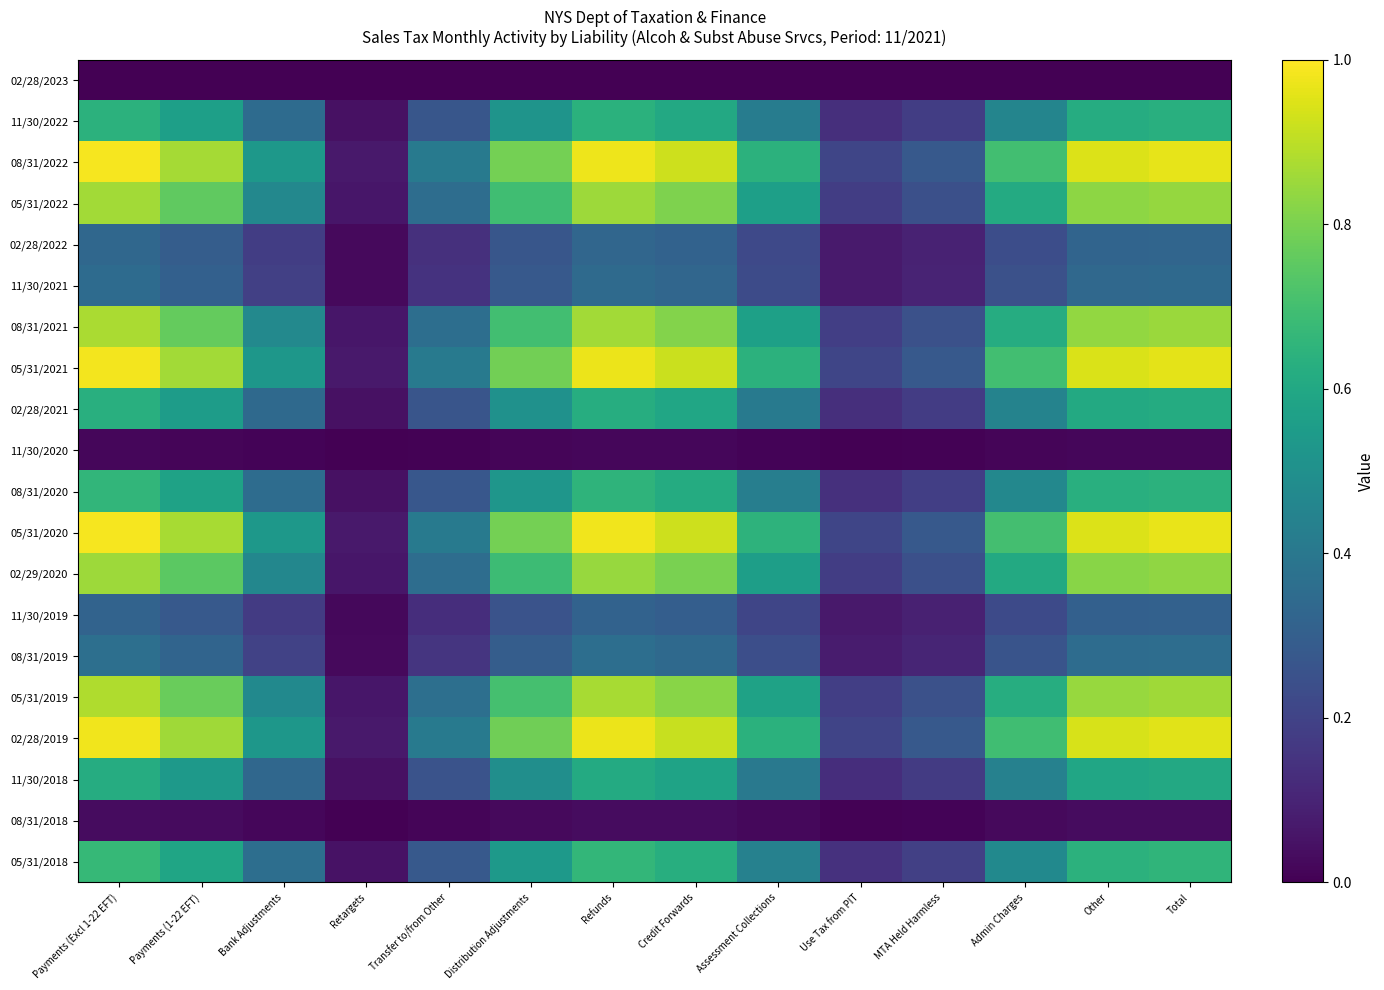

Reading left to right, list all the values displayed in this chart.

02/28/2023: Payments (Excl 1-22 EFT)=0.0	Payments (1-22 EFT)=0.0	Bank Adjustments=0.0	Retargets=0.0	Transfer to/from Other=0.0	Distribution Adjustments=0.0	Refunds=0.0	Credit Forwards=0.0	Assessment Collections=0.0	Use Tax from PIT=0.0	MTA Held Harmless=0.0	Admin Charges=0.0	Other=0.0	Total=0.0
11/30/2022: Payments (Excl 1-22 EFT)=0.6	Payments (1-22 EFT)=0.6	Bank Adjustments=0.3	Retargets=0.0	Transfer to/from Other=0.3	Distribution Adjustments=0.5	Refunds=0.6	Credit Forwards=0.6	Assessment Collections=0.4	Use Tax from PIT=0.1	MTA Held Harmless=0.2	Admin Charges=0.5	Other=0.6	Total=0.6
08/31/2022: Payments (Excl 1-22 EFT)=1.0	Payments (1-22 EFT)=0.9	Bank Adjustments=0.5	Retargets=0.1	Transfer to/from Other=0.4	Distribution Adjustments=0.8	Refunds=1.0	Credit Forwards=0.9	Assessment Collections=0.6	Use Tax from PIT=0.2	MTA Held Harmless=0.3	Admin Charges=0.7	Other=0.9	Total=1.0
05/31/2022: Payments (Excl 1-22 EFT)=0.9	Payments (1-22 EFT)=0.8	Bank Adjustments=0.5	Retargets=0.1	Transfer to/from Other=0.4	Distribution Adjustments=0.7	Refunds=0.9	Credit Forwards=0.8	Assessment Collections=0.6	Use Tax from PIT=0.2	MTA Held Harmless=0.2	Admin Charges=0.6	Other=0.8	Total=0.8
02/28/2022: Payments (Excl 1-22 EFT)=0.3	Payments (1-22 EFT)=0.3	Bank Adjustments=0.2	Retargets=0.0	Transfer to/from Other=0.1	Distribution Adjustments=0.3	Refunds=0.3	Credit Forwards=0.3	Assessment Collections=0.2	Use Tax from PIT=0.1	MTA Held Harmless=0.1	Admin Charges=0.2	Other=0.3	Total=0.3
11/30/2021: Payments (Excl 1-22 EFT)=0.4	Payments (1-22 EFT)=0.3	Bank Adjustments=0.2	Retargets=0.0	Transfer to/from Other=0.1	Distribution Adjustments=0.3	Refunds=0.3	Credit Forwards=0.3	Assessment Collections=0.2	Use Tax from PIT=0.1	MTA Held Harmless=0.1	Admin Charges=0.2	Other=0.3	Total=0.3
08/31/2021: Payments (Excl 1-22 EFT)=0.9	Payments (1-22 EFT)=0.8	Bank Adjustments=0.5	Retargets=0.1	Transfer to/from Other=0.4	Distribution Adjustments=0.7	Refunds=0.9	Credit Forwards=0.8	Assessment Collections=0.6	Use Tax from PIT=0.2	MTA Held Harmless=0.2	Admin Charges=0.6	Other=0.8	Total=0.9
05/31/2021: Payments (Excl 1-22 EFT)=1.0	Payments (1-22 EFT)=0.9	Bank Adjustments=0.5	Retargets=0.1	Transfer to/from Other=0.4	Distribution Adjustments=0.8	Refunds=1.0	Credit Forwards=0.9	Assessment Collections=0.6	Use Tax from PIT=0.2	MTA Held Harmless=0.3	Admin Charges=0.7	Other=0.9	Total=1.0
02/28/2021: Payments (Excl 1-22 EFT)=0.6	Payments (1-22 EFT)=0.6	Bank Adjustments=0.3	Retargets=0.0	Transfer to/from Other=0.3	Distribution Adjustments=0.5	Refunds=0.6	Credit Forwards=0.6	Assessment Collections=0.4	Use Tax from PIT=0.1	MTA Held Harmless=0.2	Admin Charges=0.4	Other=0.6	Total=0.6
11/30/2020: Payments (Excl 1-22 EFT)=0.0	Payments (1-22 EFT)=0.0	Bank Adjustments=0.0	Retargets=0.0	Transfer to/from Other=0.0	Distribution Adjustments=0.0	Refunds=0.0	Credit Forwards=0.0	Assessment Collections=0.0	Use Tax from PIT=0.0	MTA Held Harmless=0.0	Admin Charges=0.0	Other=0.0	Total=0.0
08/31/2020: Payments (Excl 1-22 EFT)=0.7	Payments (1-22 EFT)=0.6	Bank Adjustments=0.4	Retargets=0.0	Transfer to/from Other=0.3	Distribution Adjustments=0.5	Refunds=0.7	Credit Forwards=0.6	Assessment Collections=0.4	Use Tax from PIT=0.1	MTA Held Harmless=0.2	Admin Charges=0.5	Other=0.6	Total=0.6
05/31/2020: Payments (Excl 1-22 EFT)=1.0	Payments (1-22 EFT)=0.9	Bank Adjustments=0.5	Retargets=0.1	Transfer to/from Other=0.4	Distribution Adjustments=0.8	Refunds=1.0	Credit Forwards=0.9	Assessment Collections=0.6	Use Tax from PIT=0.2	MTA Held Harmless=0.3	Admin Charges=0.7	Other=0.9	Total=1.0
02/29/2020: Payments (Excl 1-22 EFT)=0.9	Payments (1-22 EFT)=0.7	Bank Adjustments=0.5	Retargets=0.1	Transfer to/from Other=0.4	Distribution Adjustments=0.7	Refunds=0.8	Credit Forwards=0.8	Assessment Collections=0.6	Use Tax from PIT=0.2	MTA Held Harmless=0.2	Admin Charges=0.6	Other=0.8	Total=0.8
11/30/2019: Payments (Excl 1-22 EFT)=0.3	Payments (1-22 EFT)=0.3	Bank Adjustments=0.2	Retargets=0.0	Transfer to/from Other=0.1	Distribution Adjustments=0.3	Refunds=0.3	Credit Forwards=0.3	Assessment Collections=0.2	Use Tax from PIT=0.1	MTA Held Harmless=0.1	Admin Charges=0.2	Other=0.3	Total=0.3
08/31/2019: Payments (Excl 1-22 EFT)=0.4	Payments (1-22 EFT)=0.3	Bank Adjustments=0.2	Retargets=0.0	Transfer to/from Other=0.2	Distribution Adjustments=0.3	Refunds=0.4	Credit Forwards=0.3	Assessment Collections=0.2	Use Tax from PIT=0.1	MTA Held Harmless=0.1	Admin Charges=0.3	Other=0.4	Total=0.4
05/31/2019: Payments (Excl 1-22 EFT)=0.9	Payments (1-22 EFT)=0.8	Bank Adjustments=0.5	Retargets=0.1	Transfer to/from Other=0.4	Distribution Adjustments=0.7	Refunds=0.9	Credit Forwards=0.8	Assessment Collections=0.6	Use Tax from PIT=0.2	MTA Held Harmless=0.2	Admin Charges=0.6	Other=0.8	Total=0.9
02/28/2019: Payments (Excl 1-22 EFT)=1.0	Payments (1-22 EFT)=0.9	Bank Adjustments=0.5	Retargets=0.1	Transfer to/from Other=0.4	Distribution Adjustments=0.8	Refunds=1.0	Credit Forwards=0.9	Assessment Collections=0.6	Use Tax from PIT=0.2	MTA Held Harmless=0.3	Admin Charges=0.7	Other=0.9	Total=1.0
11/30/2018: Payments (Excl 1-22 EFT)=0.6	Payments (1-22 EFT)=0.5	Bank Adjustments=0.3	Retargets=0.0	Transfer to/from Other=0.3	Distribution Adjustments=0.5	Refunds=0.6	Credit Forwards=0.6	Assessment Collections=0.4	Use Tax from PIT=0.1	MTA Held Harmless=0.2	Admin Charges=0.4	Other=0.6	Total=0.6
08/31/2018: Payments (Excl 1-22 EFT)=0.0	Payments (1-22 EFT)=0.0	Bank Adjustments=0.0	Retargets=0.0	Transfer to/from Other=0.0	Distribution Adjustments=0.0	Refunds=0.0	Credit Forwards=0.0	Assessment Collections=0.0	Use Tax from PIT=0.0	MTA Held Harmless=0.0	Admin Charges=0.0	Other=0.0	Total=0.0
05/31/2018: Payments (Excl 1-22 EFT)=0.7	Payments (1-22 EFT)=0.6	Bank Adjustments=0.4	Retargets=0.0	Transfer to/from Other=0.3	Distribution Adjustments=0.5	Refunds=0.7	Credit Forwards=0.6	Assessment Collections=0.4	Use Tax from PIT=0.1	MTA Held Harmless=0.2	Admin Charges=0.5	Other=0.6	Total=0.7